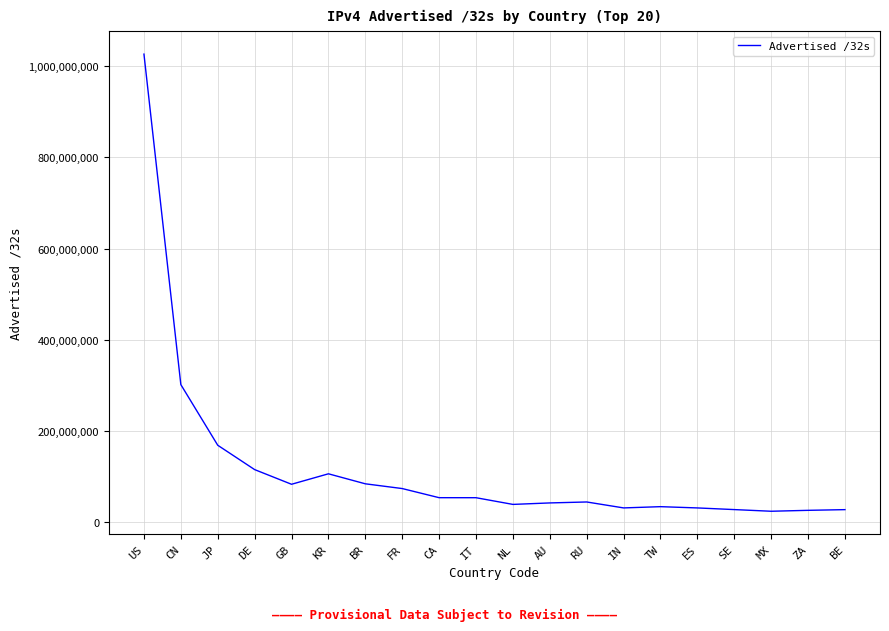

At which category does the chart reach its peak across all series?

US